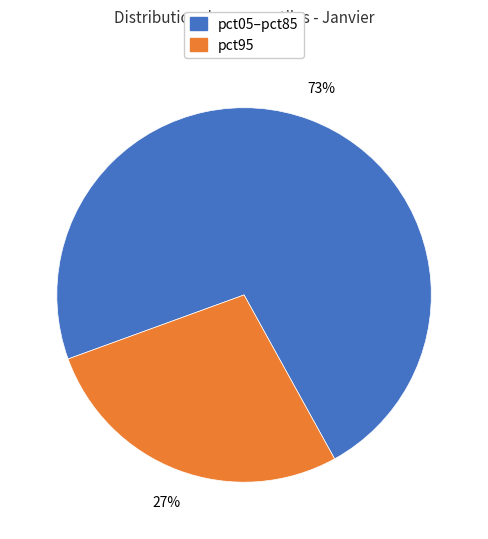

To the nearest percent, what is the average slice percentage?

50%